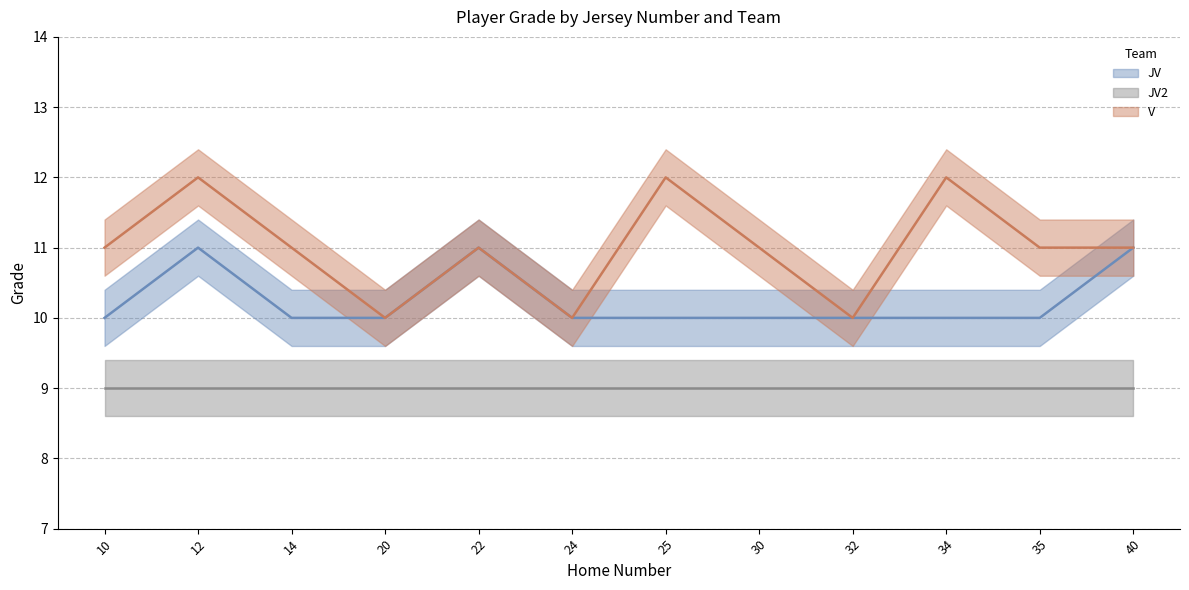

In JV, how many points are higher than both neighbors (excluding endpoints)?

2